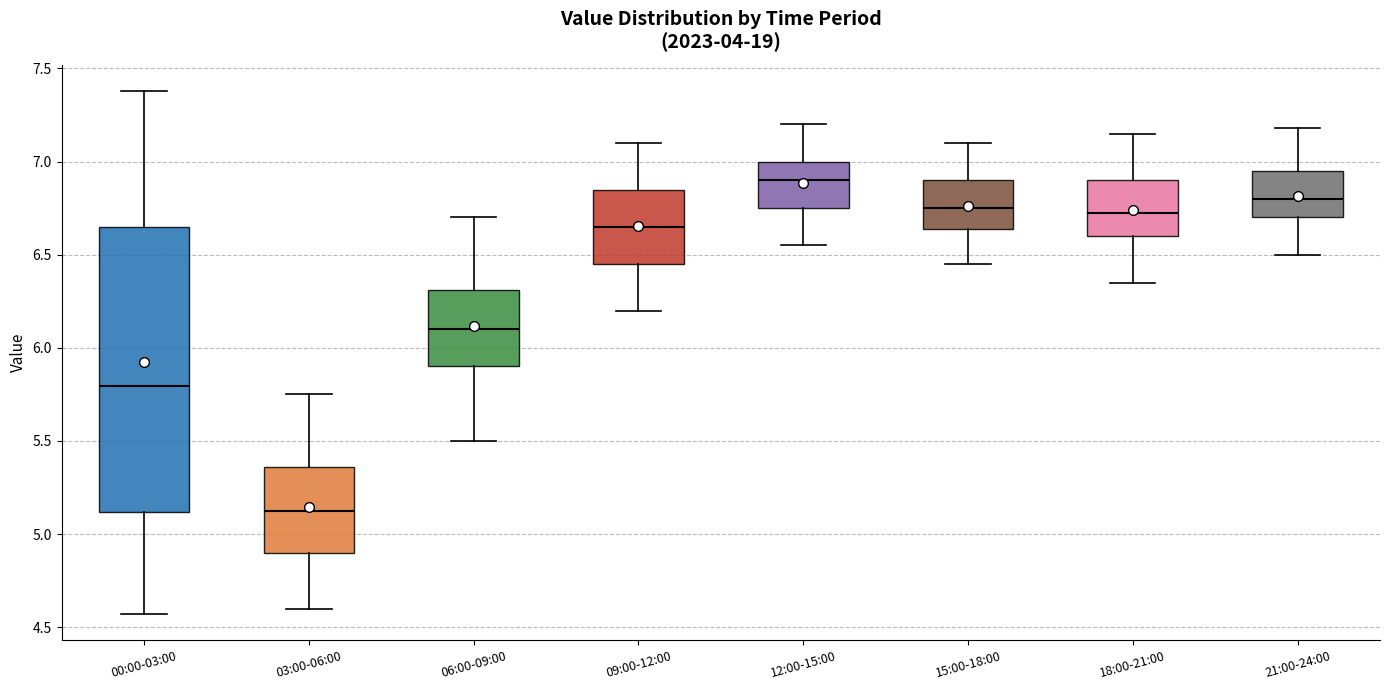

Reading left to right, transcribe this box plot: for each box, give where its median line is, the range the box spans, and where its two whiskers end, as read against the y-axis. The values are not printed on the chart, so give them approximately, as read against the axis.

00:00-03:00: median 5.80, box 5.10 to 6.65, whiskers 4.55 to 7.40
03:00-06:00: median 5.15, box 4.90 to 5.35, whiskers 4.60 to 5.75
06:00-09:00: median 6.10, box 5.90 to 6.30, whiskers 5.50 to 6.70
09:00-12:00: median 6.65, box 6.45 to 6.85, whiskers 6.20 to 7.10
12:00-15:00: median 6.90, box 6.75 to 7.00, whiskers 6.55 to 7.20
15:00-18:00: median 6.75, box 6.65 to 6.90, whiskers 6.45 to 7.10
18:00-21:00: median 6.75, box 6.60 to 6.90, whiskers 6.35 to 7.15
21:00-24:00: median 6.80, box 6.70 to 6.95, whiskers 6.50 to 7.20